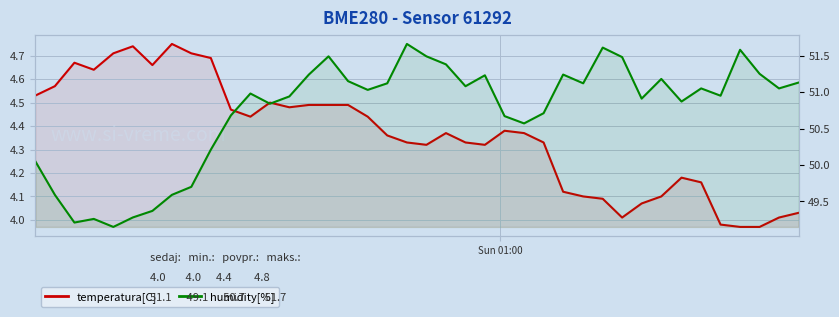

How many lines are shown in the chart?

2